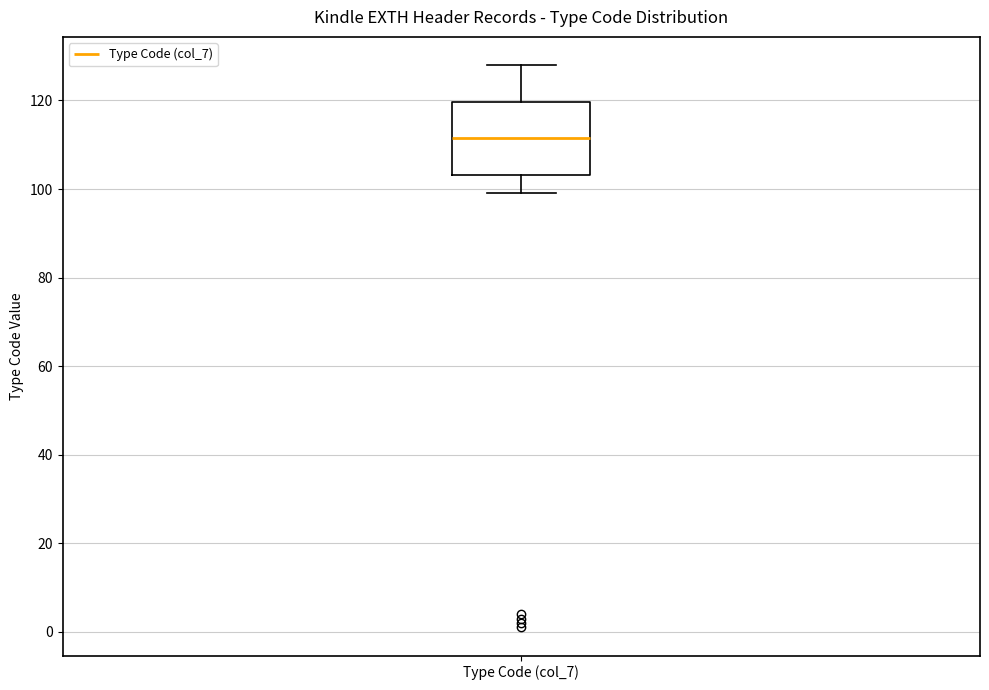

Where is the lower edge of the box for Type Code (col_7) on the y-axis? The values are not printed on the chart, so give them approximately, as read against the axis.

104